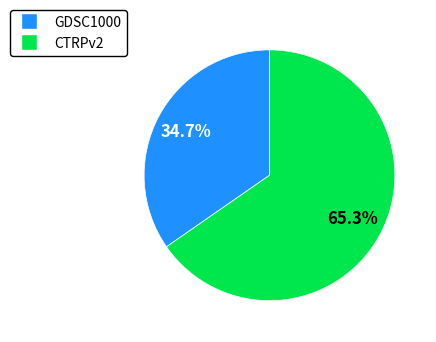

The CTRPv2 slice represents 53% of the pie. True or false?

False